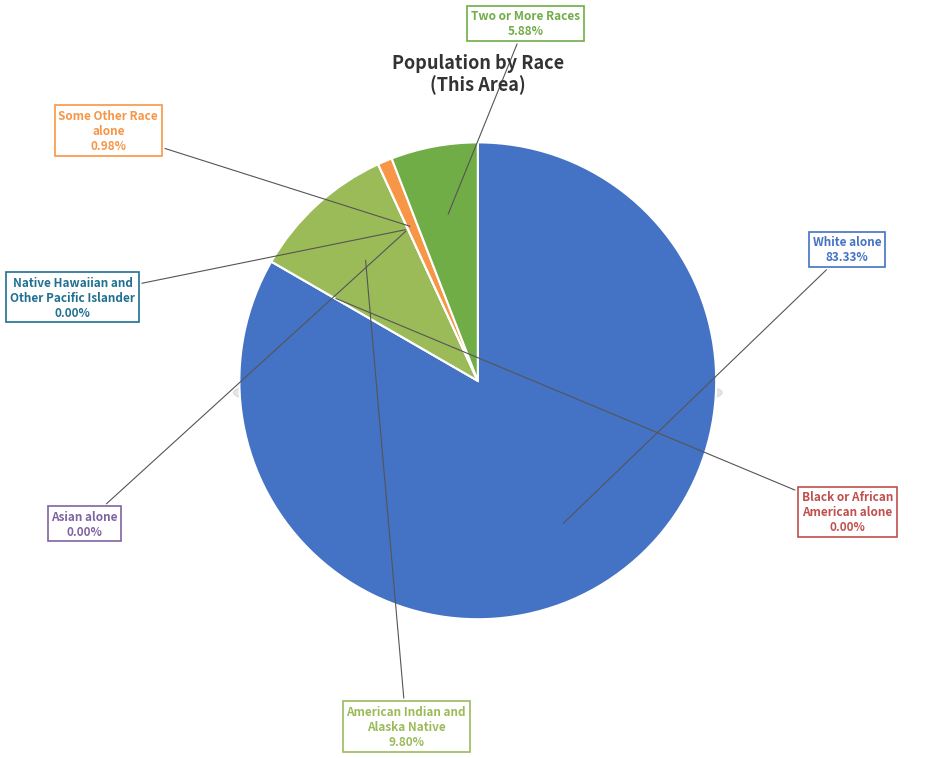

Rank the categories by value from highest to lowest.

White alone, American Indian and Alaska Native, Two or More Races, Some Other Race alone, Black or African American alone, Asian alone, Native Hawaiian and Other Pacific Islander